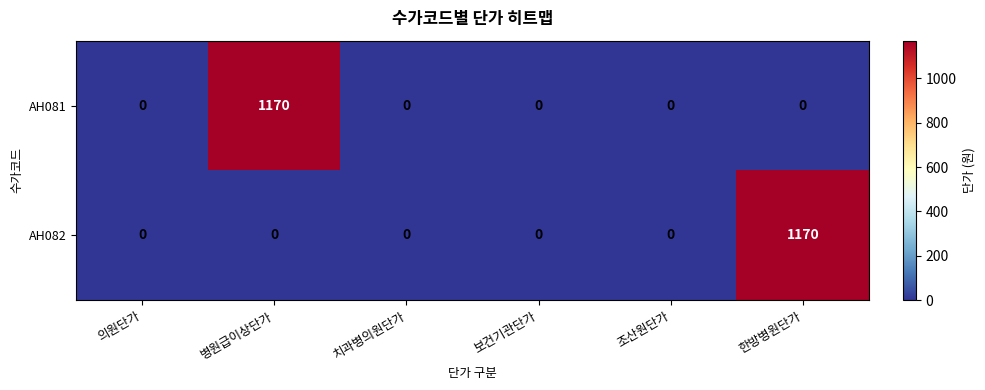

Rank the series at 병원급이상단가 from lowest to highest value.

AH082, AH081